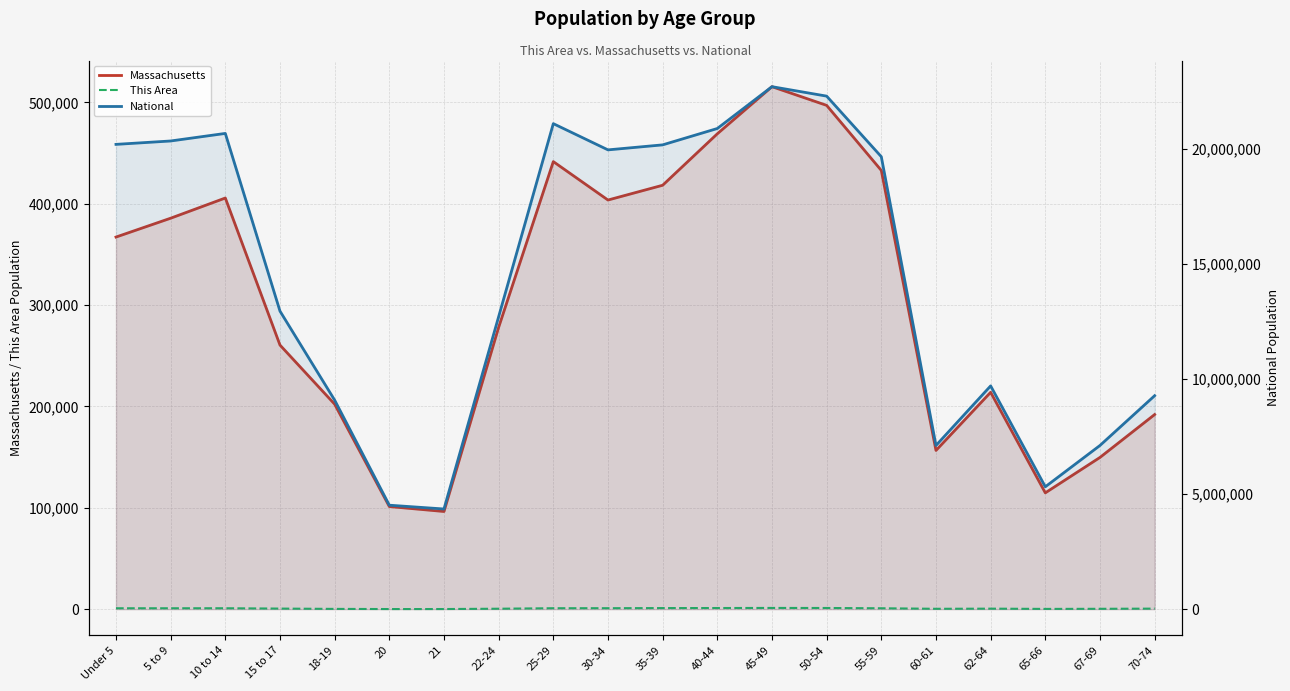

Which series has the widest spread of values?

National